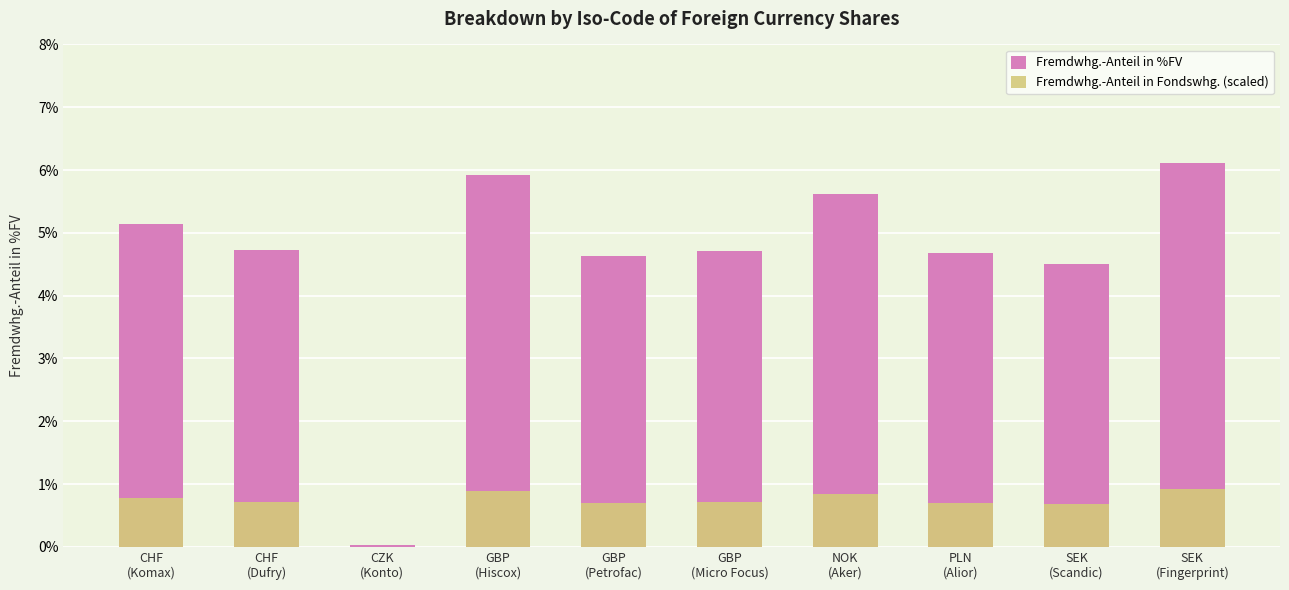

Reading left to right, extract all data points from this chart.

Fremdwhg.-Anteil in %FV: CHF
(Komax)=5.1	CHF
(Dufry)=4.7	CZK
(Konto)=0.0	GBP
(Hiscox)=5.9	GBP
(Petrofac)=4.6	GBP
(Micro Focus)=4.7	NOK
(Aker)=5.6	PLN
(Alior)=4.7	SEK
(Scandic)=4.5	SEK
(Fingerprint)=6.1
Fremdwhg.-Anteil in Fondswhg. (scaled): CHF
(Komax)=0.8	CHF
(Dufry)=0.7	CZK
(Konto)=0.0	GBP
(Hiscox)=0.9	GBP
(Petrofac)=0.7	GBP
(Micro Focus)=0.7	NOK
(Aker)=0.8	PLN
(Alior)=0.7	SEK
(Scandic)=0.7	SEK
(Fingerprint)=0.9